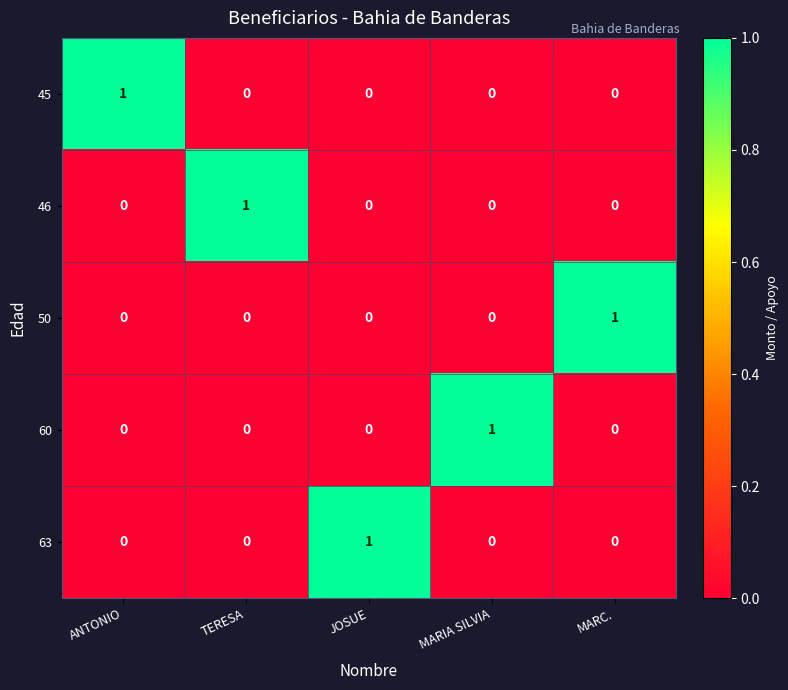

At how many categories does at least one series exceed 0?

5